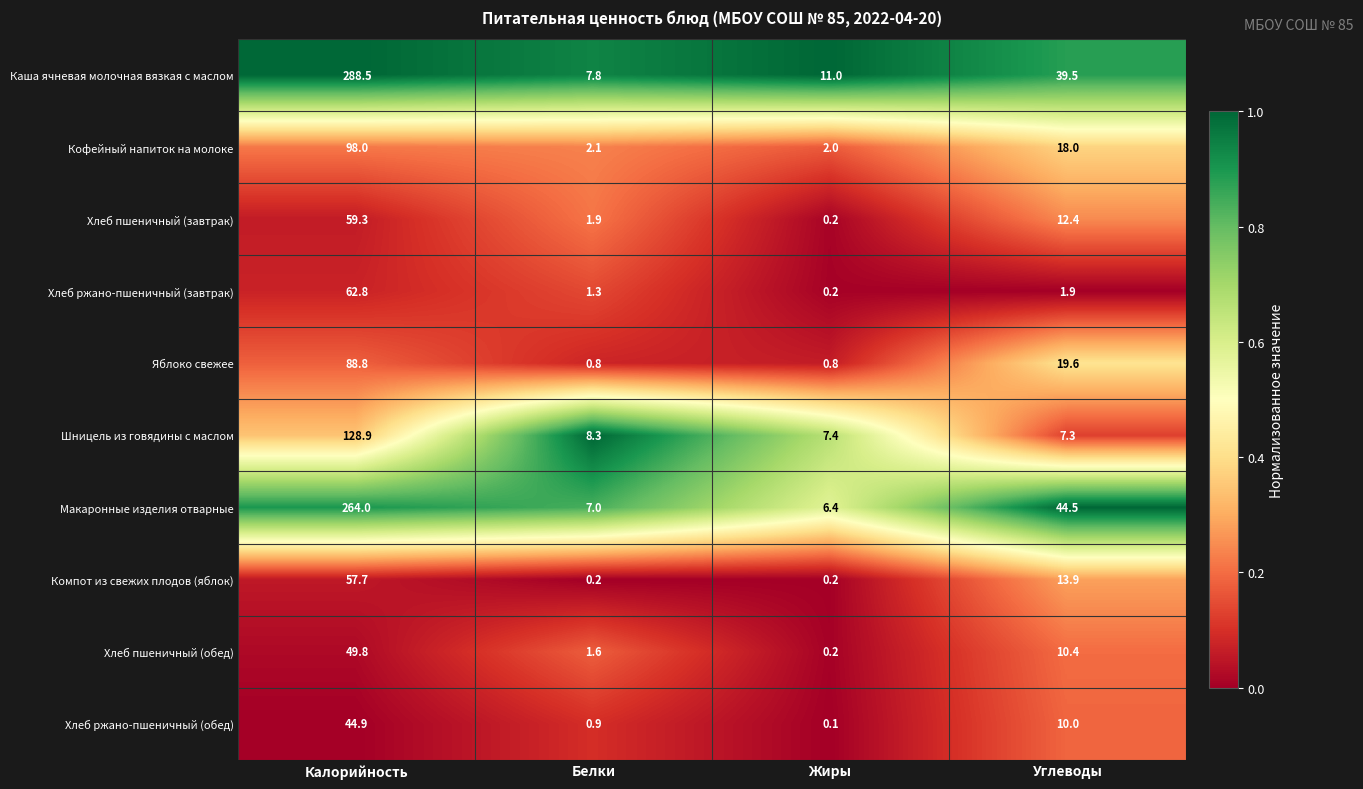

At how many categories does at least one series exceed 0?

4